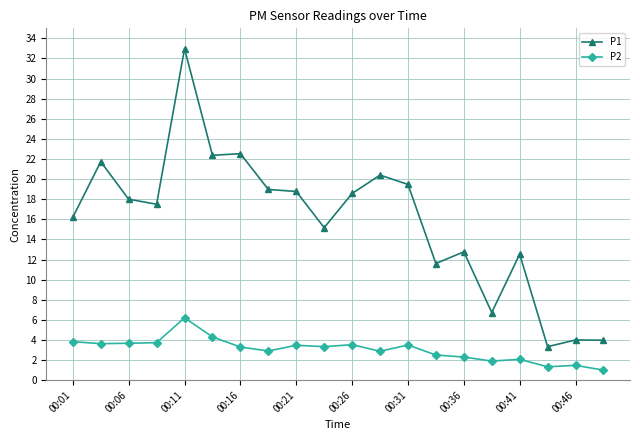

Rank the series by their maximum value, from lowest to highest.

P2, P1